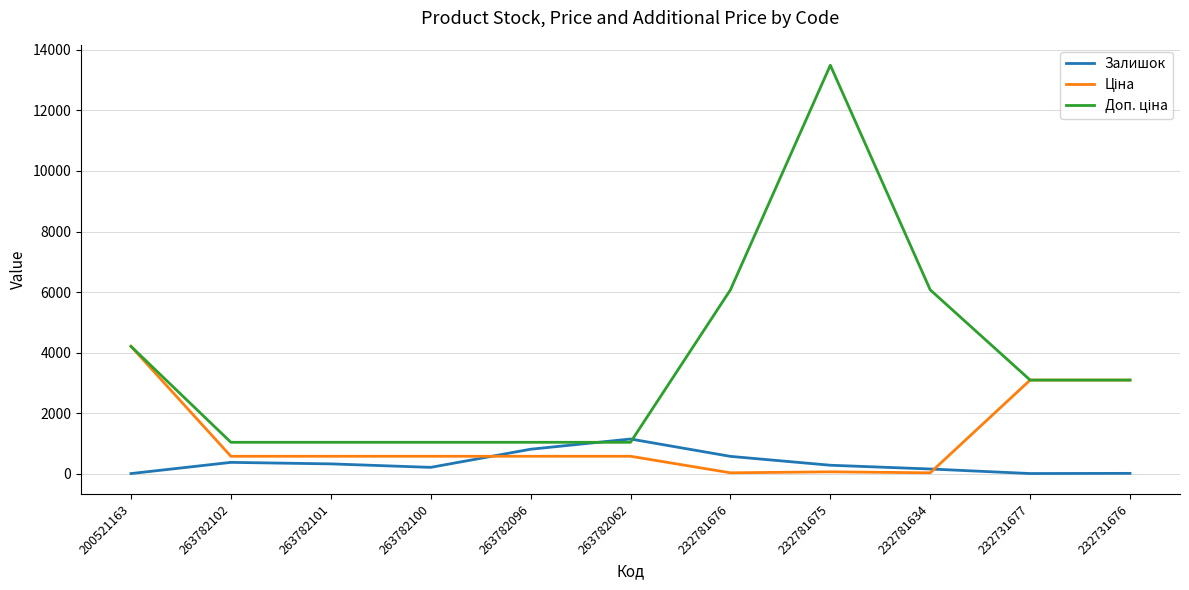

Which category has the highest value across all series?

232781675